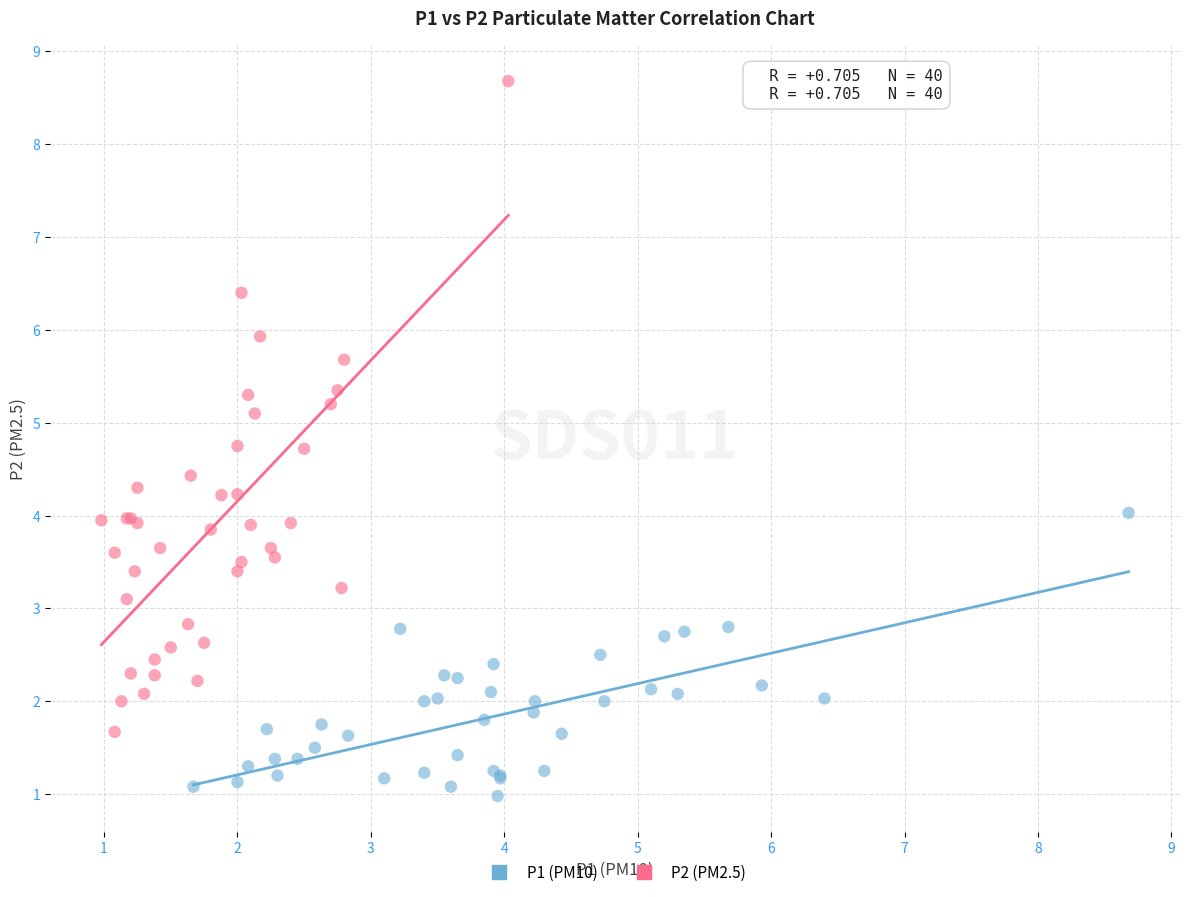

Which series contains the highest Y value?

P2 (PM2.5)